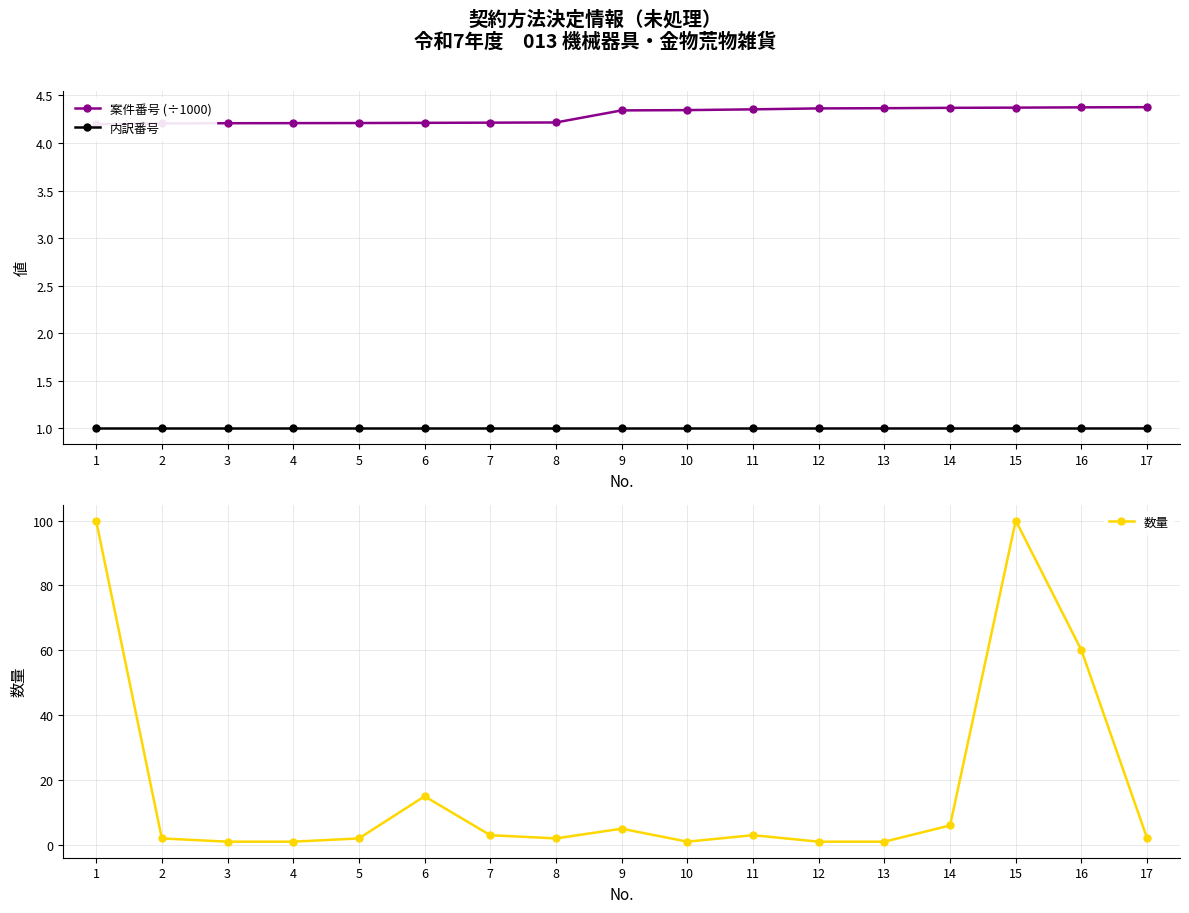

Rank the categories by 数量 value from lowest to highest.

3, 4, 10, 12, 13, 2, 5, 8, 17, 7, 11, 9, 14, 6, 16, 1, 15